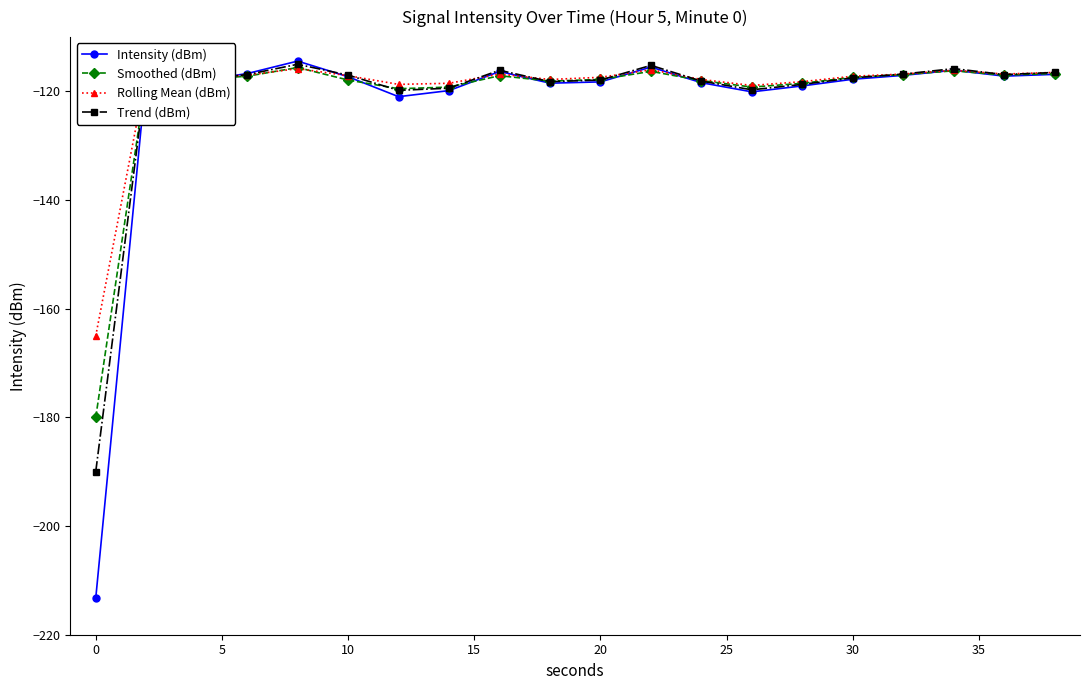

Which series has the widest spread of values?

Intensity (dBm)